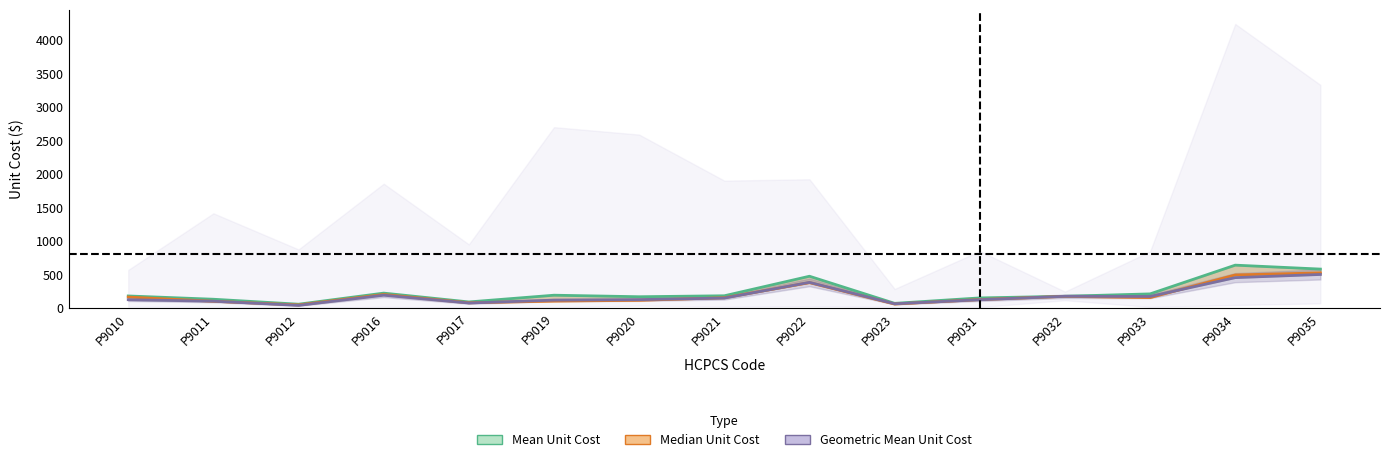

Which series ends up on top after the final intersection of Median Unit Cost and Geometric Mean Unit Cost?

Median Unit Cost